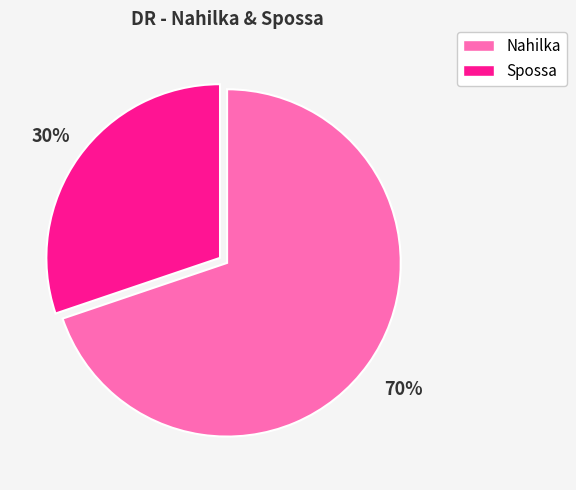

What is the ratio of the value at Spossa to the value at Nahilka?

0.4